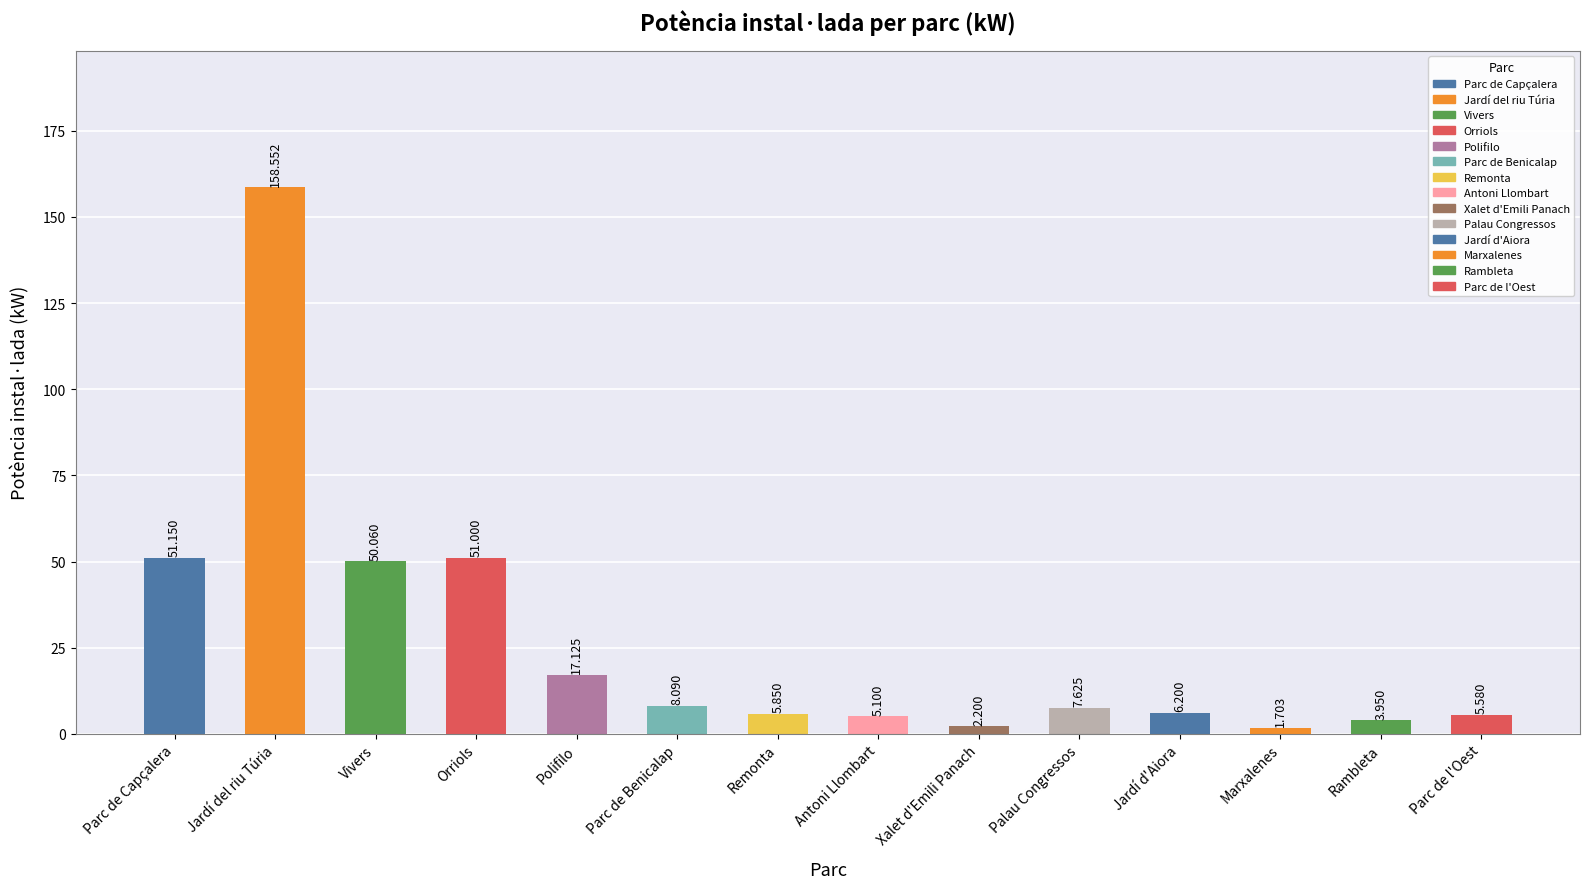

What is the label of the 11th bar from the left?

Jardí d'Aiora